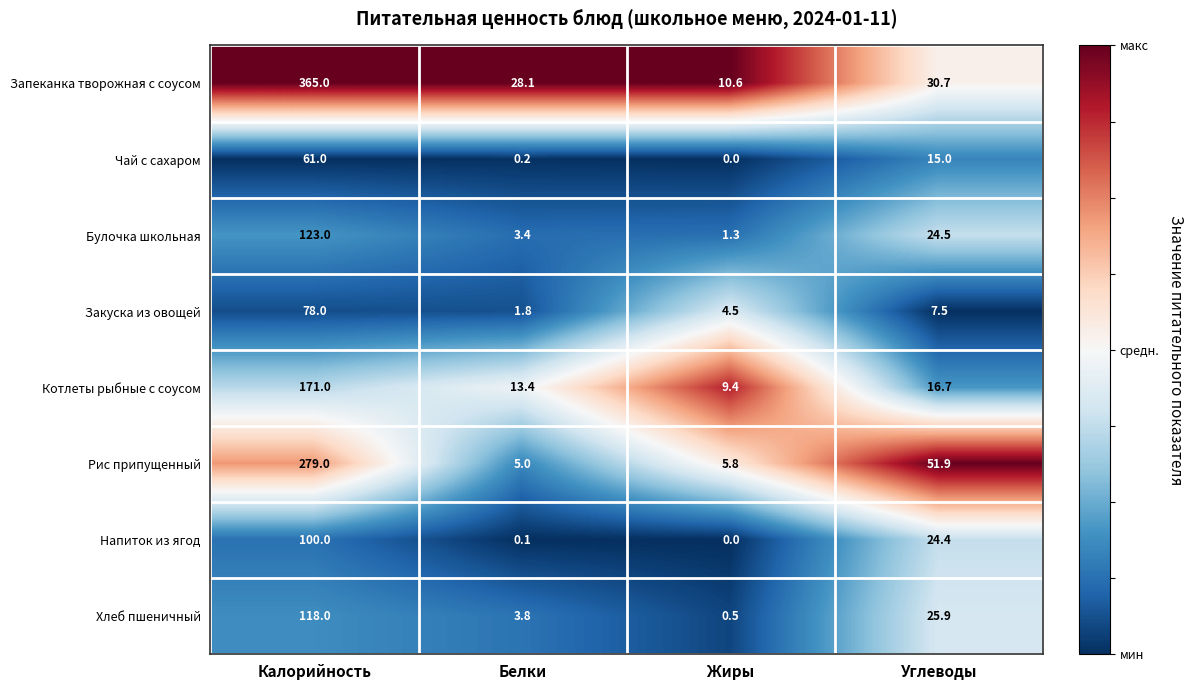

The Котлеты рыбные с соусом series shows 171.0 at Калорийность. True or false?

True